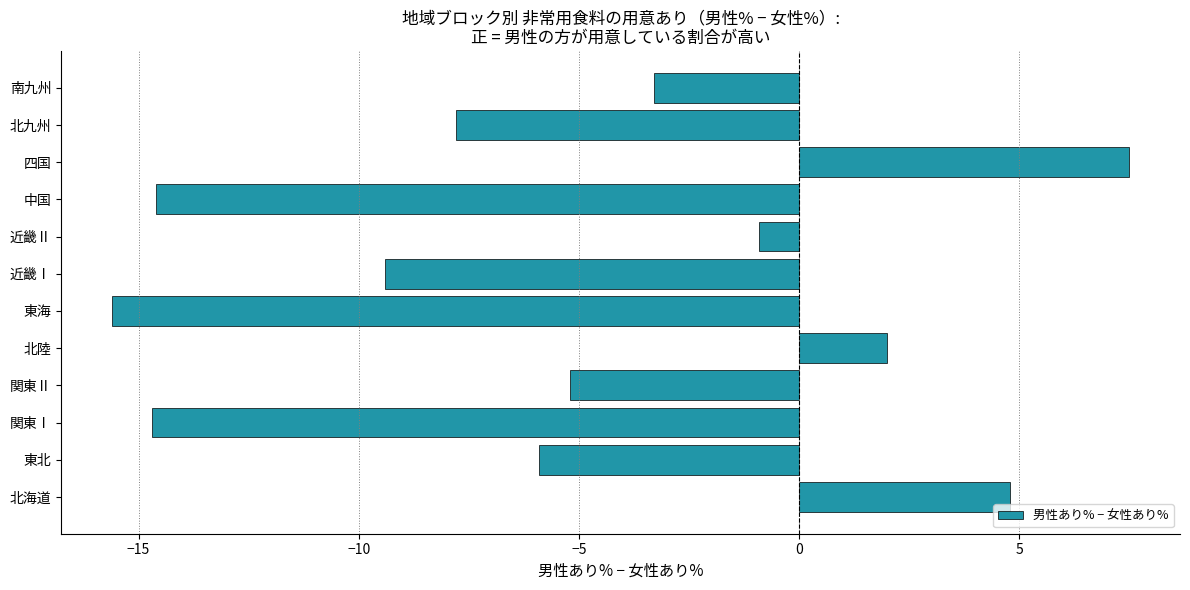

The value at 北陸 is 0.8. True or false?

False